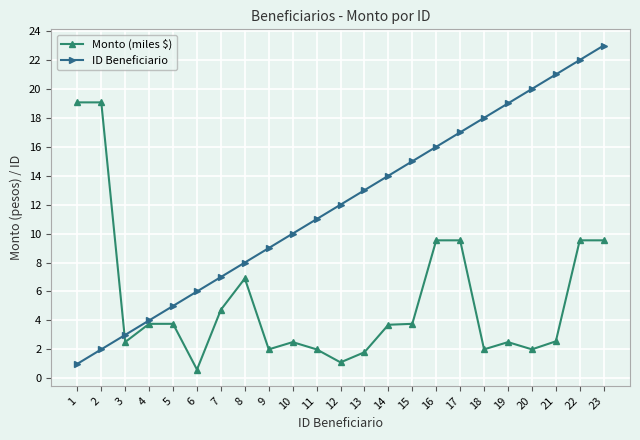

Rank the series by their average value, from highest to lowest.

ID Beneficiario, Monto (miles $)